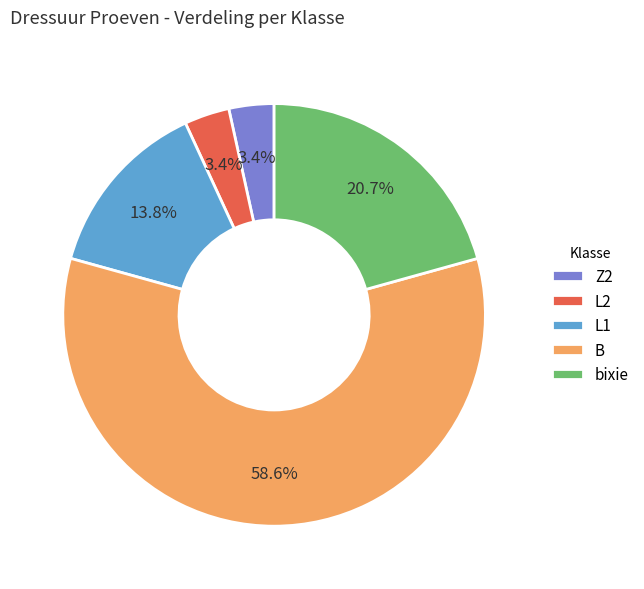

To the nearest percent, what is the combined percentage of bixie and B?

79%